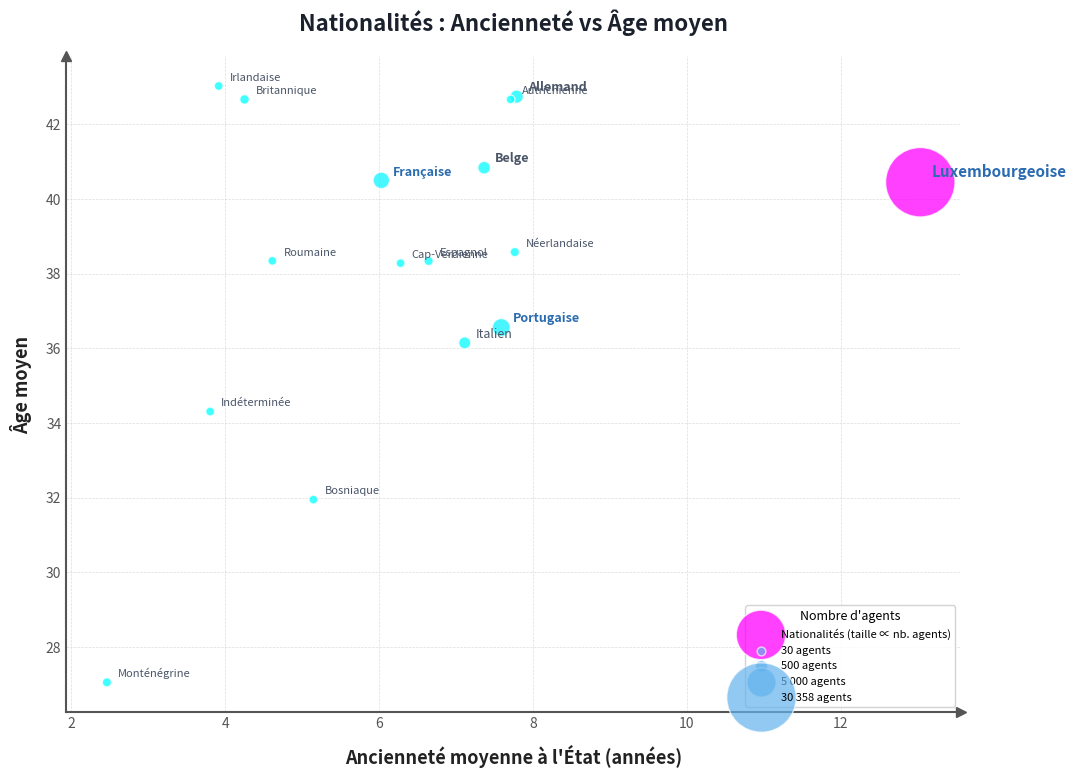

What Y value in the scatter plot is closest to 35?

34.3